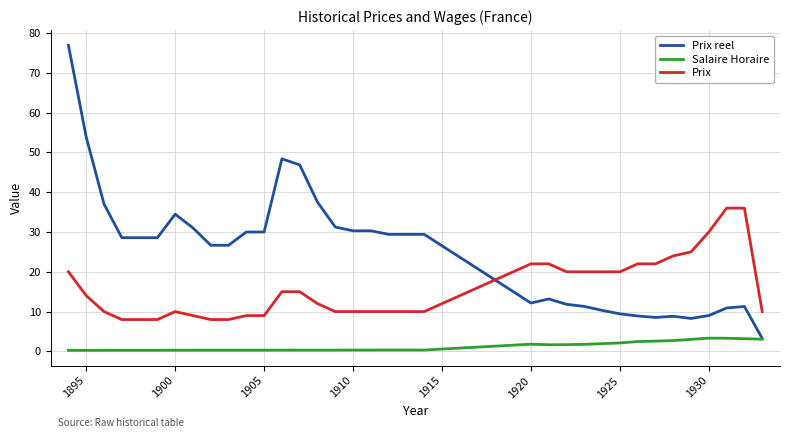

What is the average value of the Salaire Horaire series?

1.2